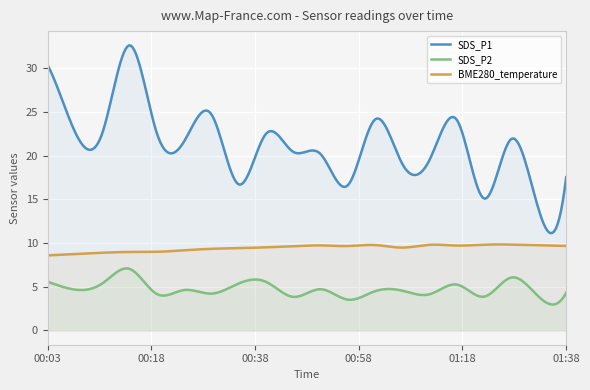

What is the value of the SDS_P2 point at the 2nd from the left?

4.7